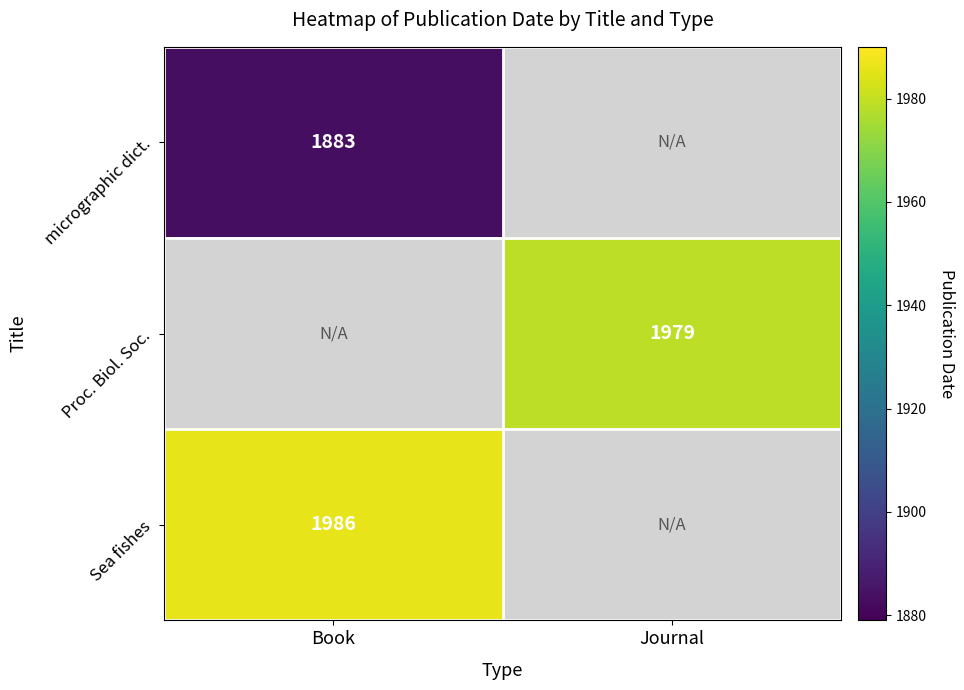

The Proc. Biol. Soc. series shows 1979 at Journal. True or false?

True